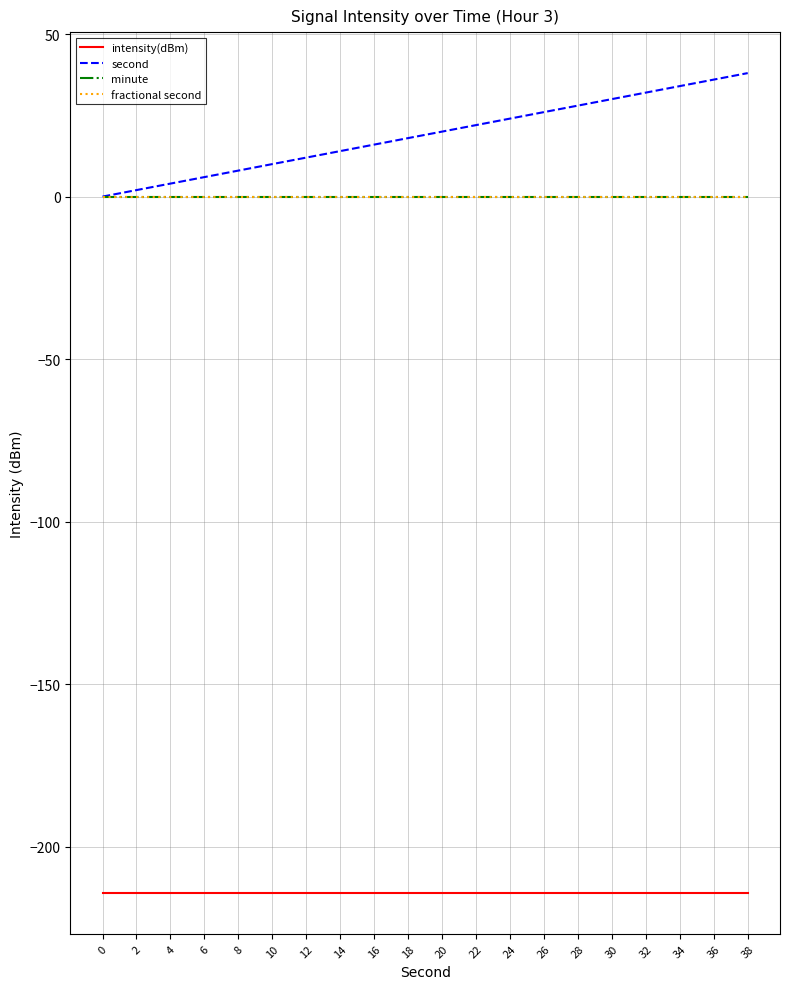

Which series has the largest total across all categories?

second